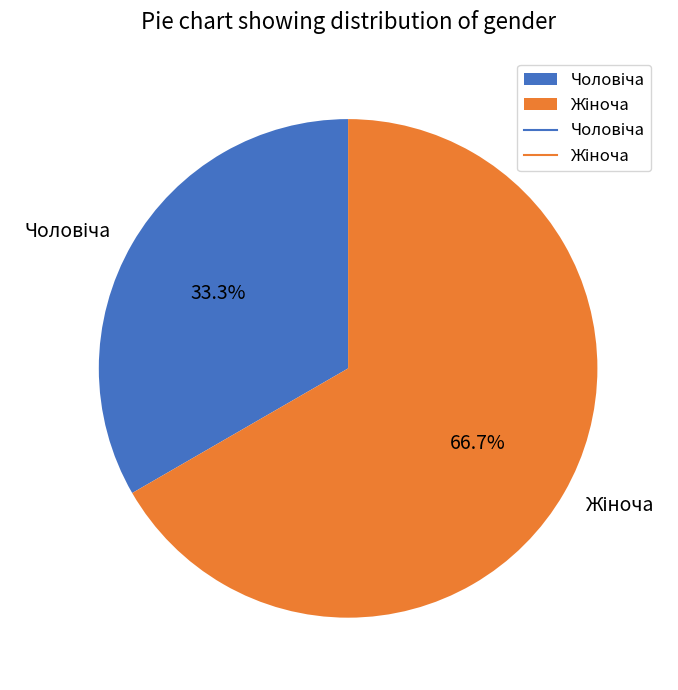

Is there a majority slice in this chart?

Yes